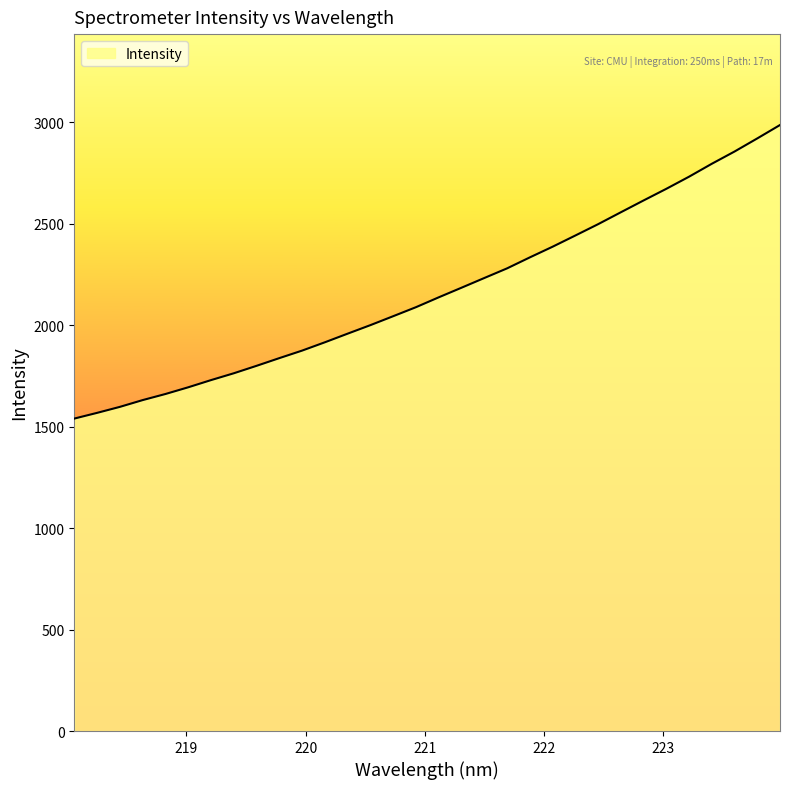

What is the greatest value displayed?

2986.3